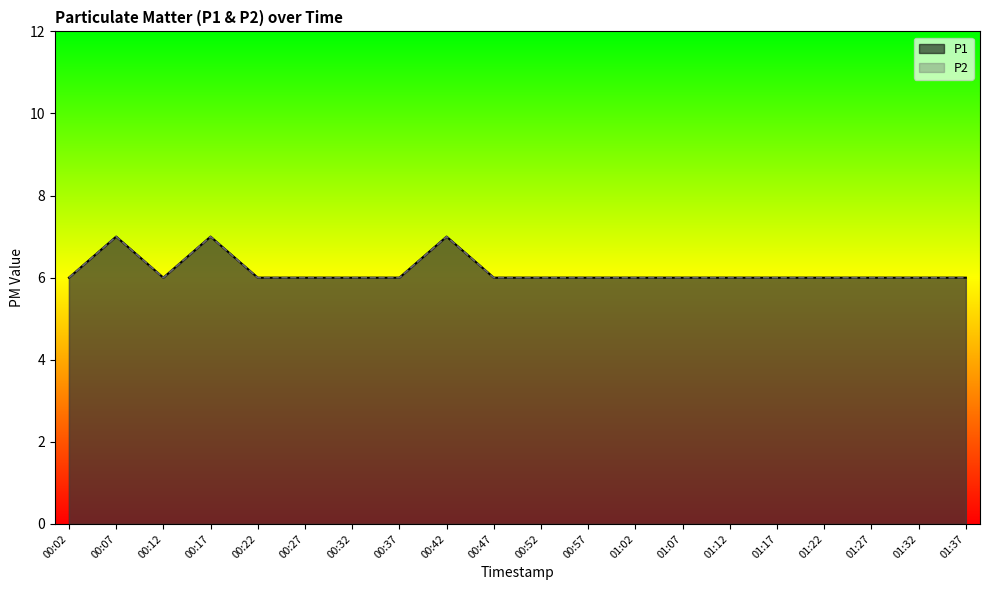

What is the smallest value displayed?

6